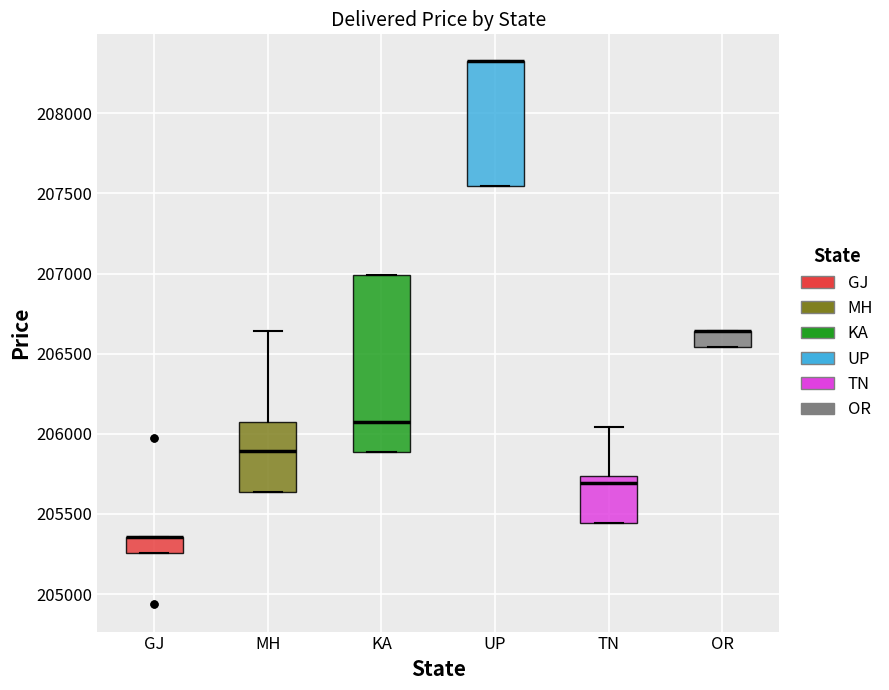

Where is the lower edge of the box for UP on the y-axis? The values are not printed on the chart, so give them approximately, as read against the axis.

207550